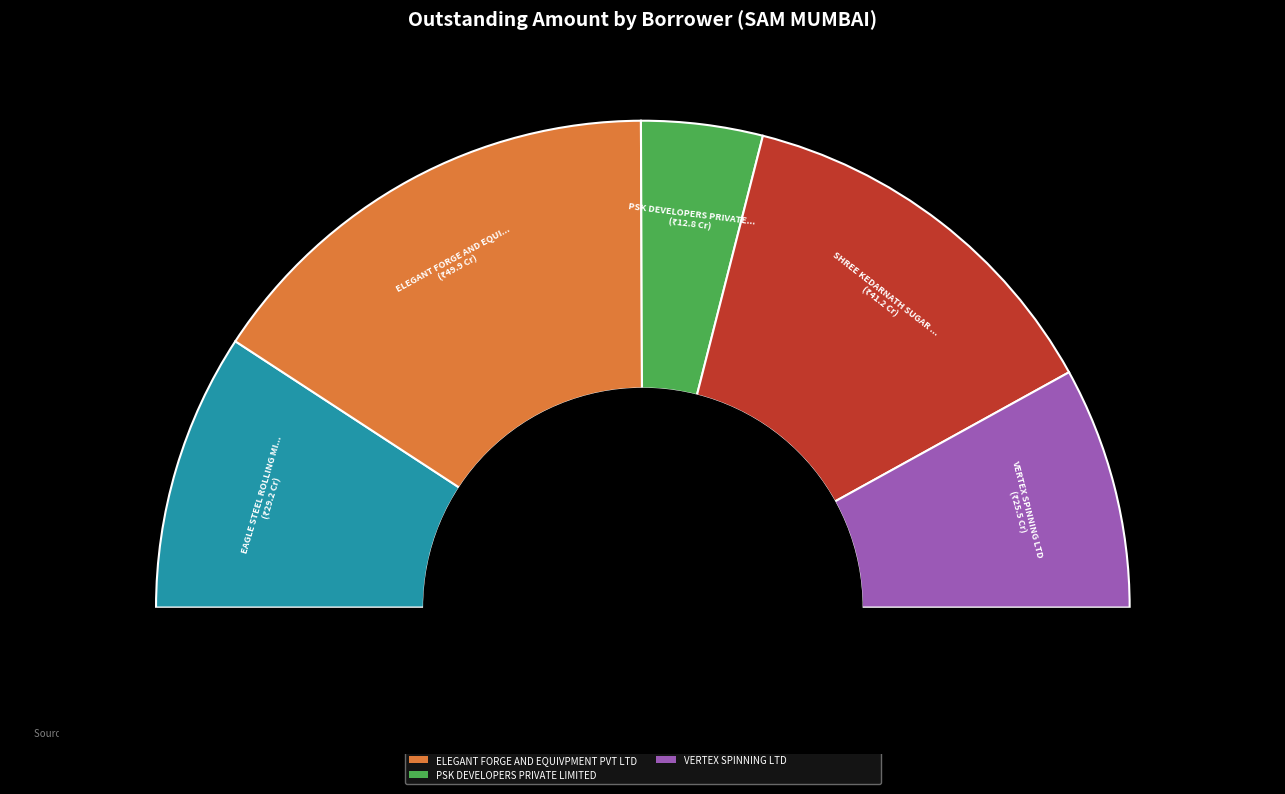

To the nearest percent, what is the difference between the largest and smallest slice percentages?

23%